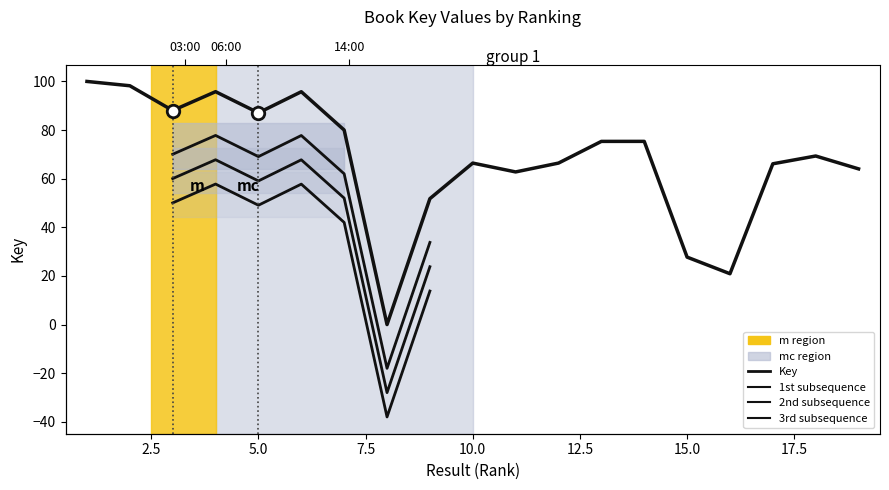

What is the value of the 14th point from the left?

75.4